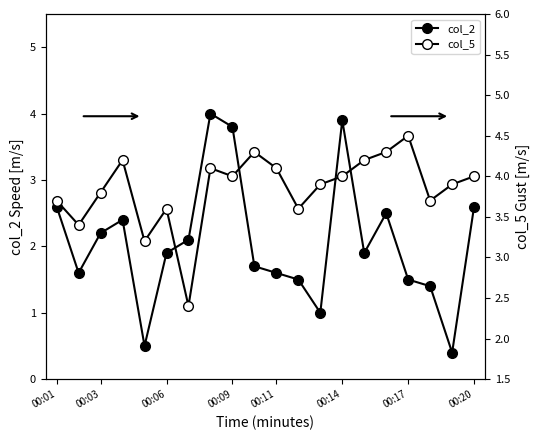

True or false: col_5 and col_2 intersect in this chart.

False